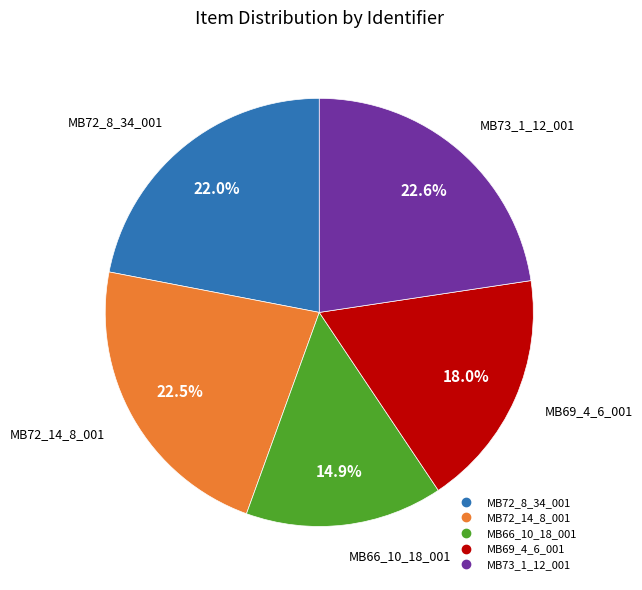

What percentage do MB72_8_34_001 and MB66_10_18_001 together represent?

36.9%